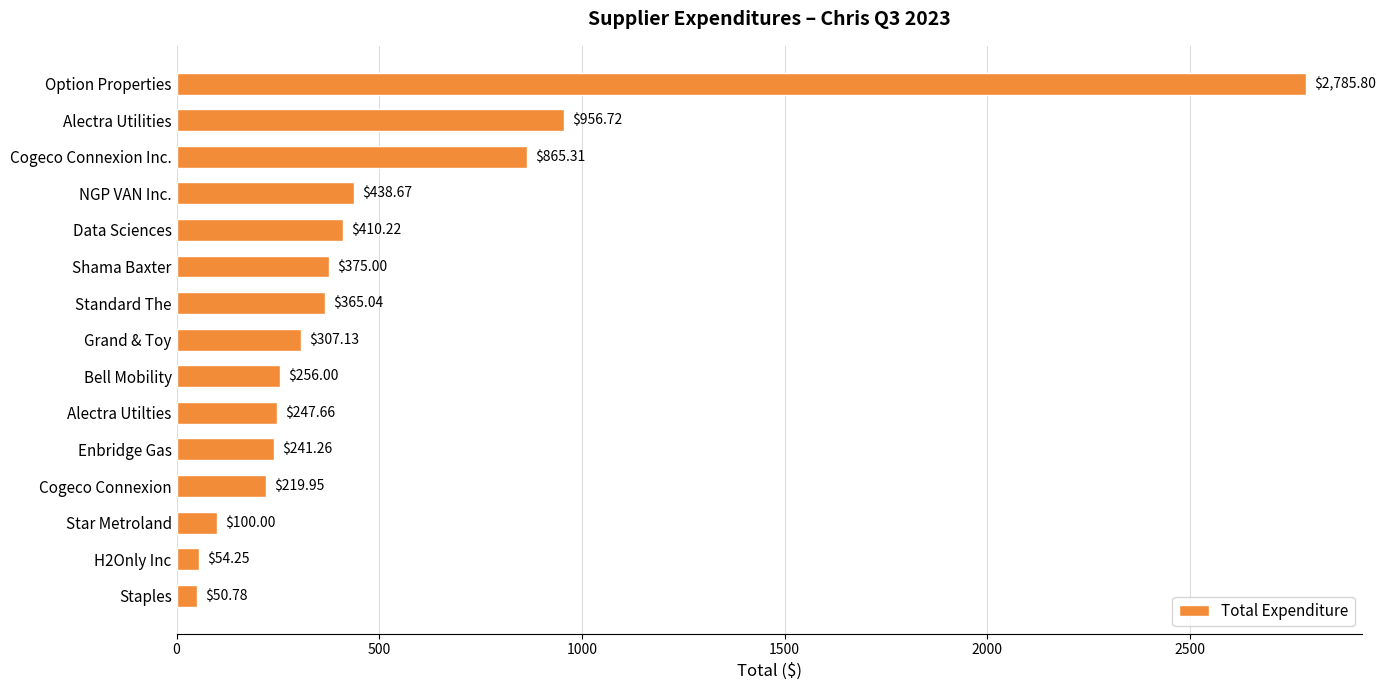

What is the label of the 13th bar from the bottom?

Cogeco Connexion Inc.